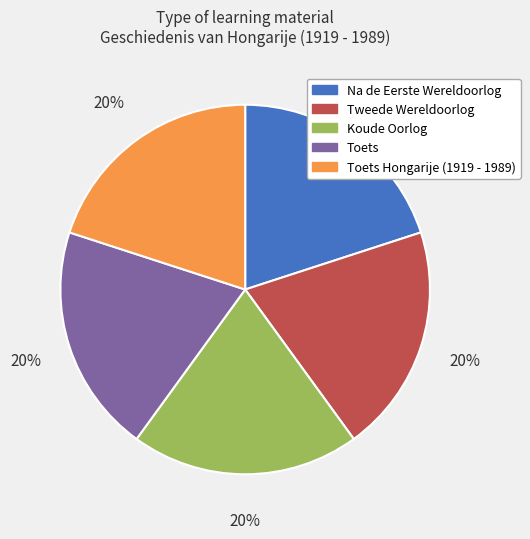

Count the number of slices in the pie.

5